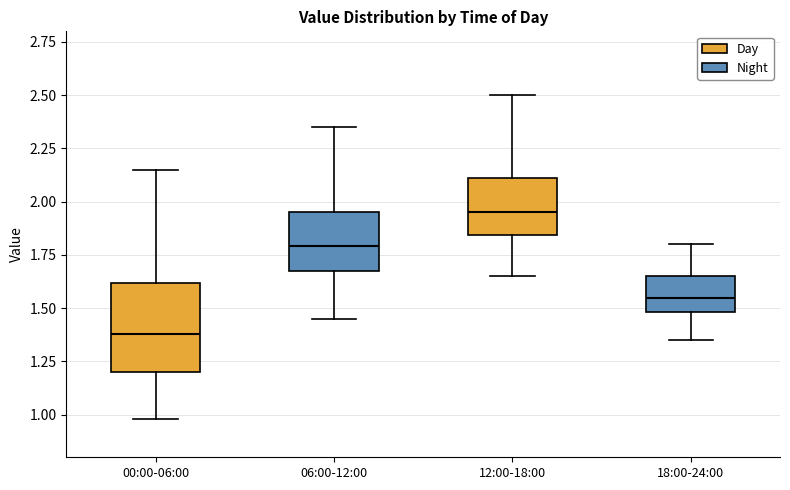

Which box's median line is the highest?

12:00-18:00